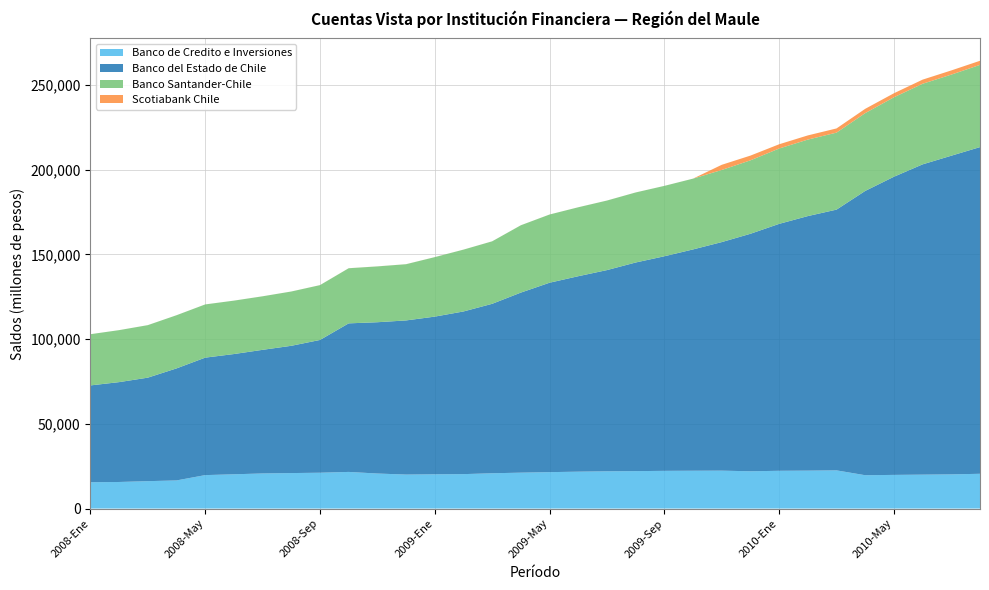

Reading left to right, list all the values displayed in this chart.

Banco de Credito e Inversiones: 15537	15684	16170	16598	19739	20225	20716	20943	21146	21621	20673	20060	20214	20322	20826	21186	21492	21770	21978	22094	22253	22323	22372	22003	22288	22379	22539	19673	19865	20017	20172	20521
Banco del Estado de Chile: 57134	58930	61079	66110	69323	70959	72952	75108	78351	87670	89286	90961	93055	95987	100001	106261	111780	115344	118743	123106	126626	130599	134873	140152	145718	150216	153873	167770	175948	183103	188055	192788
Banco Santander-Chile: 30218	30676	30987	31375	31399	31514	31592	32033	32350	32524	32942	33177	35101	36491	36874	39729	40244	40679	41040	41332	41534	41770	42565	43340	44458	45146	45430	45918	46891	47560	47857	48524
Scotiabank Chile: 5	5	8	10	11	11	13	13	20	19	19	19	18	14	15	15	13	13	13	13	13	11	3048	2790	2508	2461	2473	2534	2365	2437	2463	2412